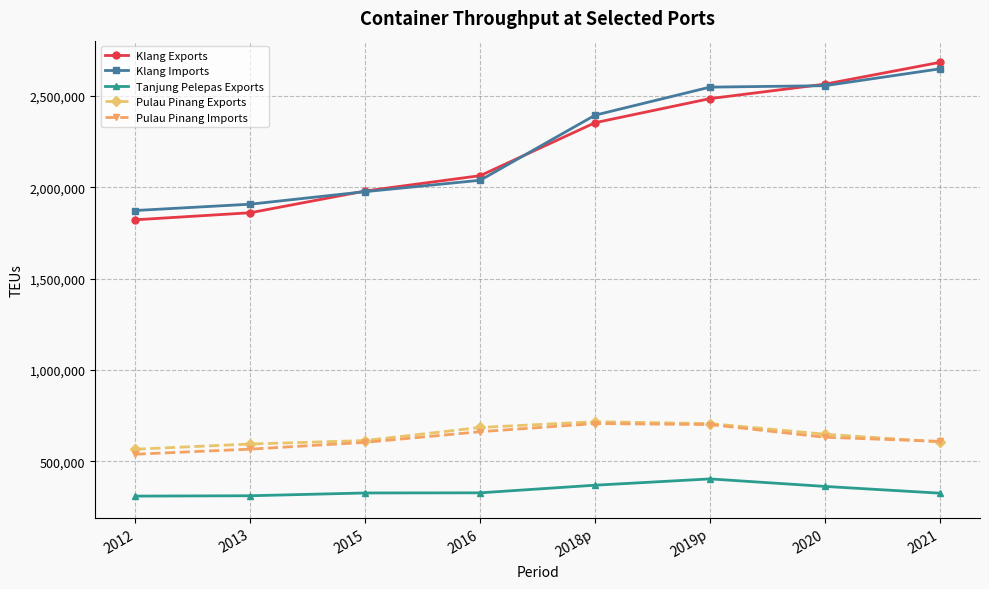

The value of Pulau Pinang Exports at 2013 is 900095.0. True or false?

False